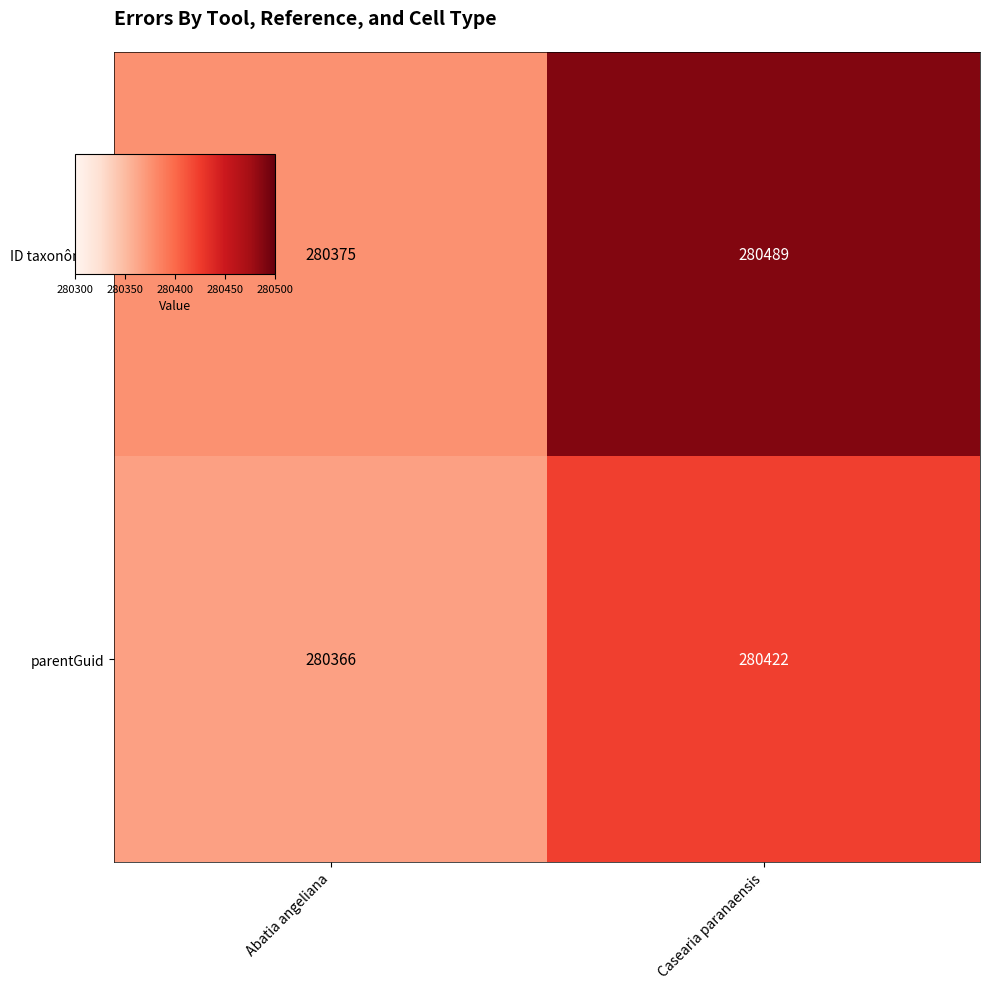

At which category is the sum across all series the highest?

Casearia paranaensis